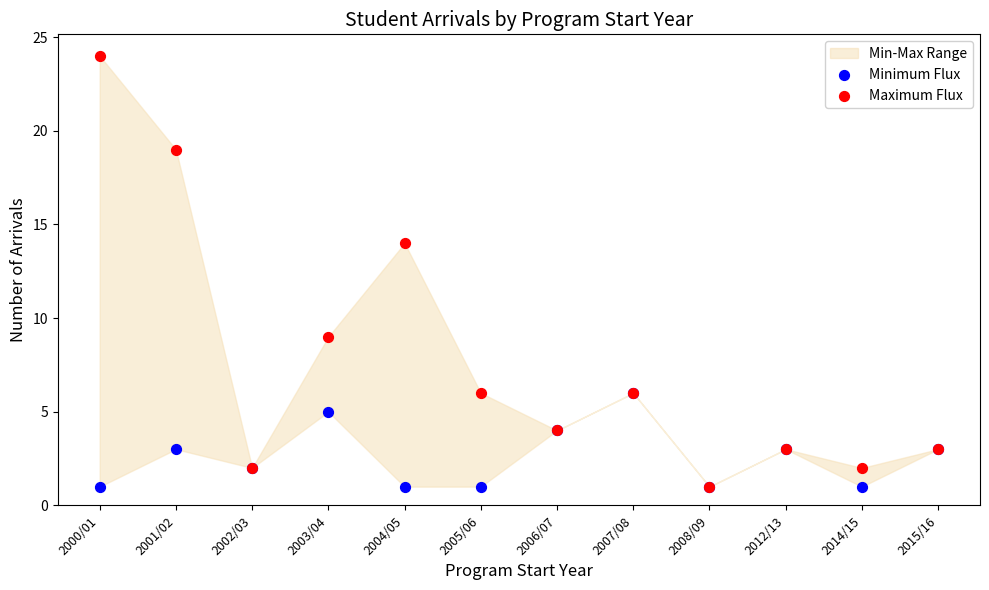

In the Maximum Flux series, what Y value is closest to 12?

14